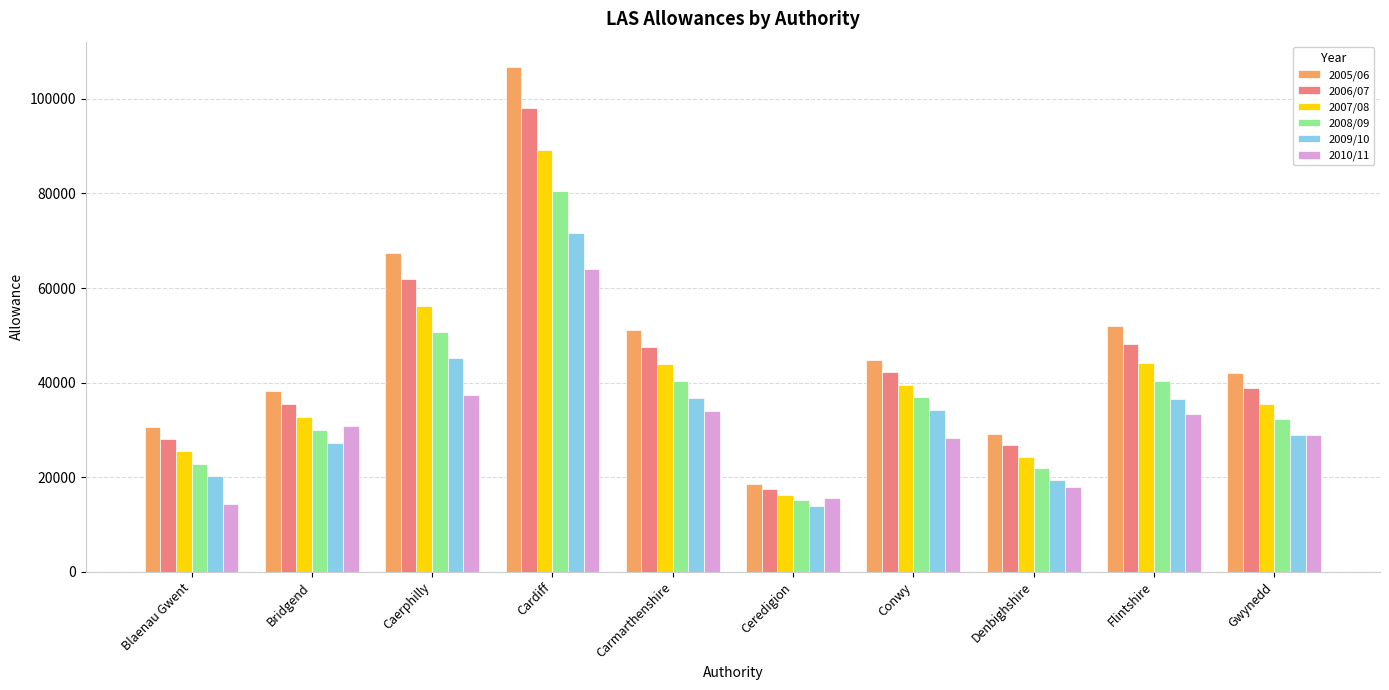

What is the sum of the 2010/11 values at Gwynedd and Carmarthenshire?

62828